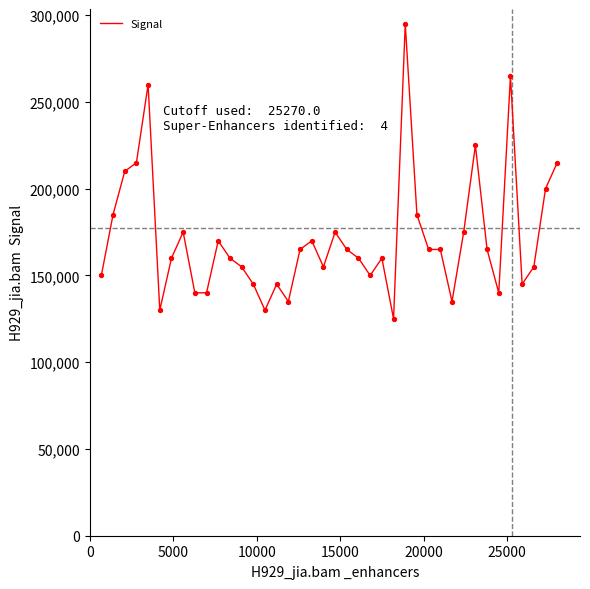

What is the maximum value shown in the chart?

295000